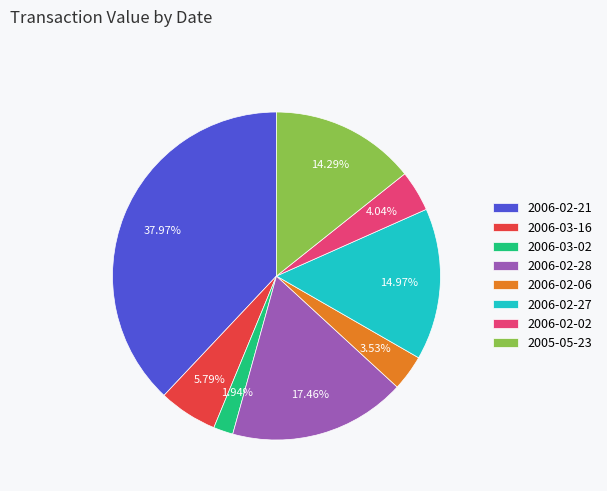

To the nearest percent, what portion does 2005-05-23 represent?

14%